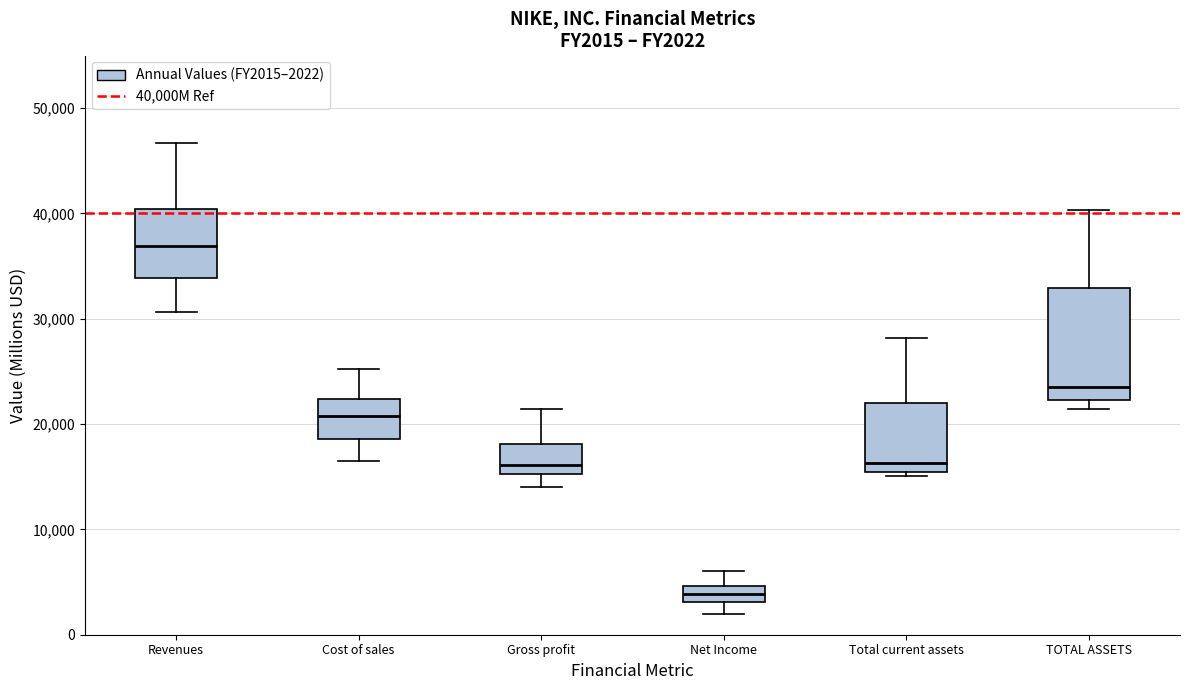

Which box is the tallest, from its lower edge to its upper edge?

TOTAL ASSETS